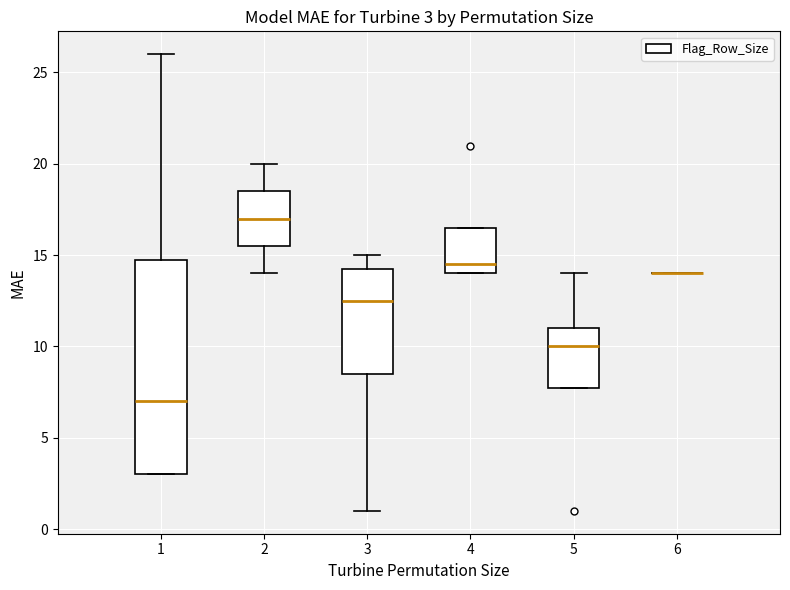

Which box is the tallest, from its lower edge to its upper edge?

1